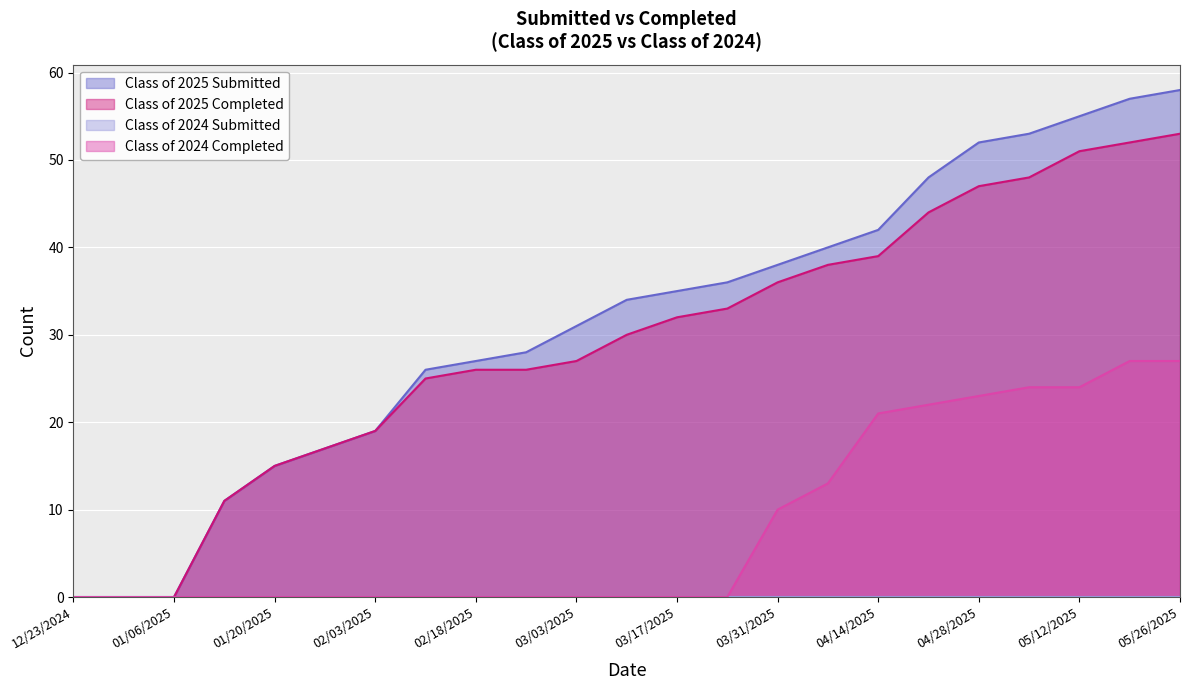

True or false: Class of 2024 Completed and Class of 2025 Submitted intersect in this chart.

False